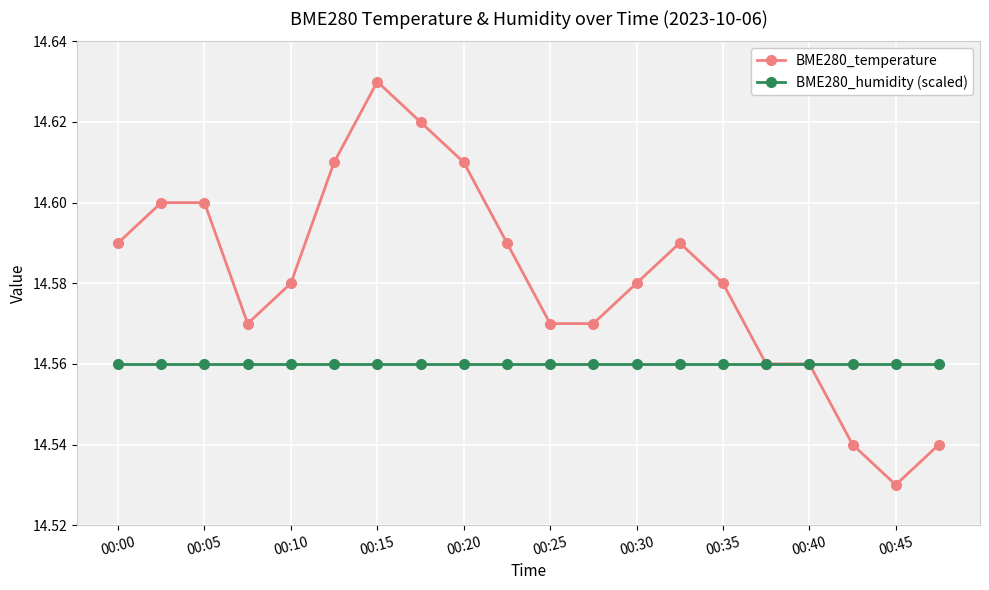

How many BME280_temperature values are between 14 and 15?

20